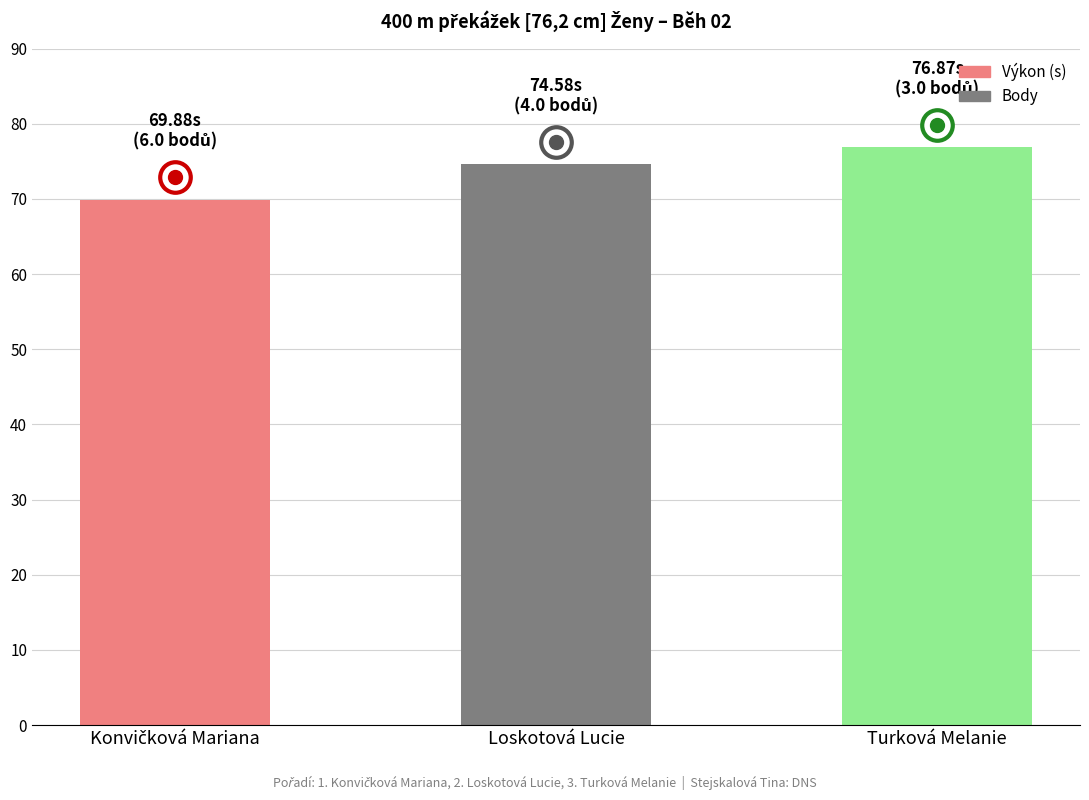

What position from the left is Loskotová Lucie?

2